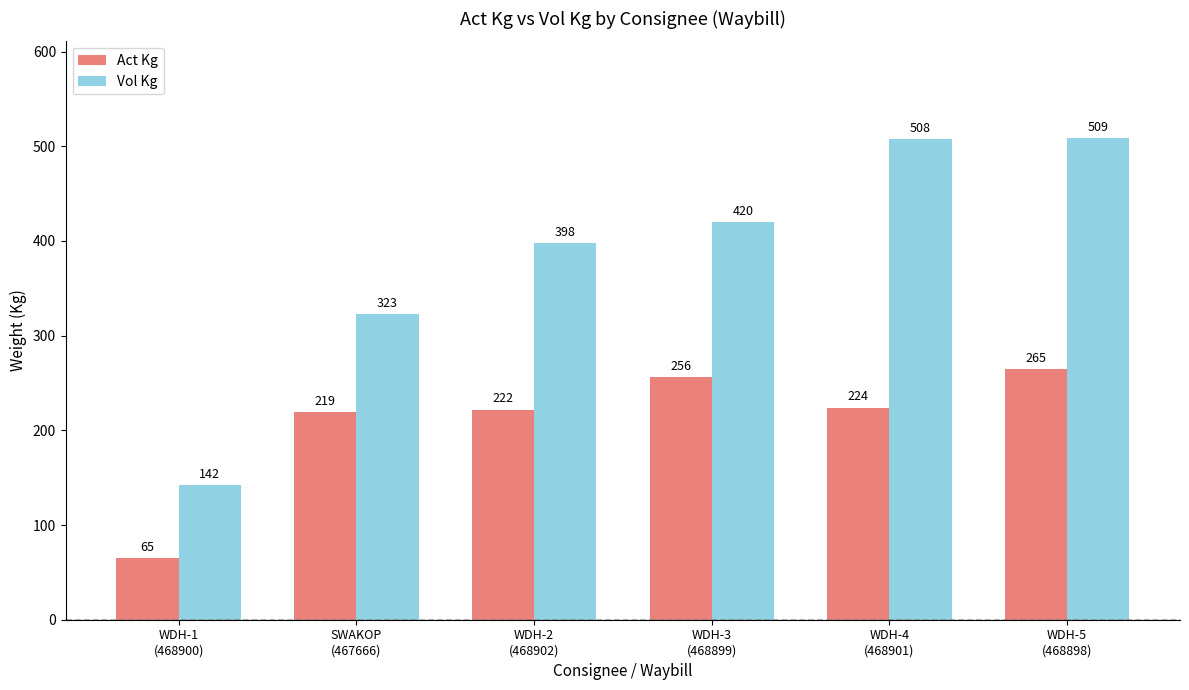

Which series changed the most between WDH-2
(468902) and WDH-5
(468898)?

Vol Kg